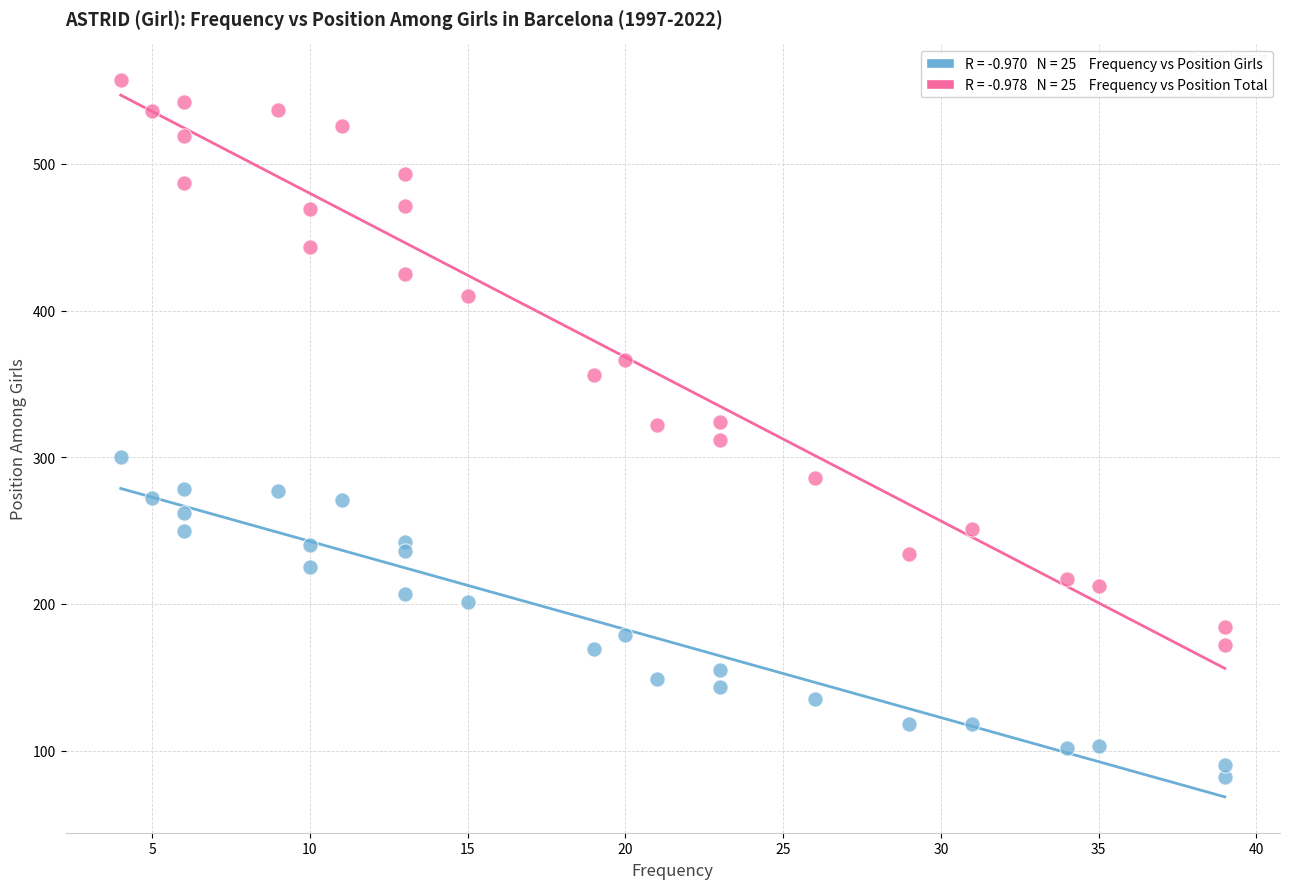

Across all data points, what is the range of X values (max minus min)?

35